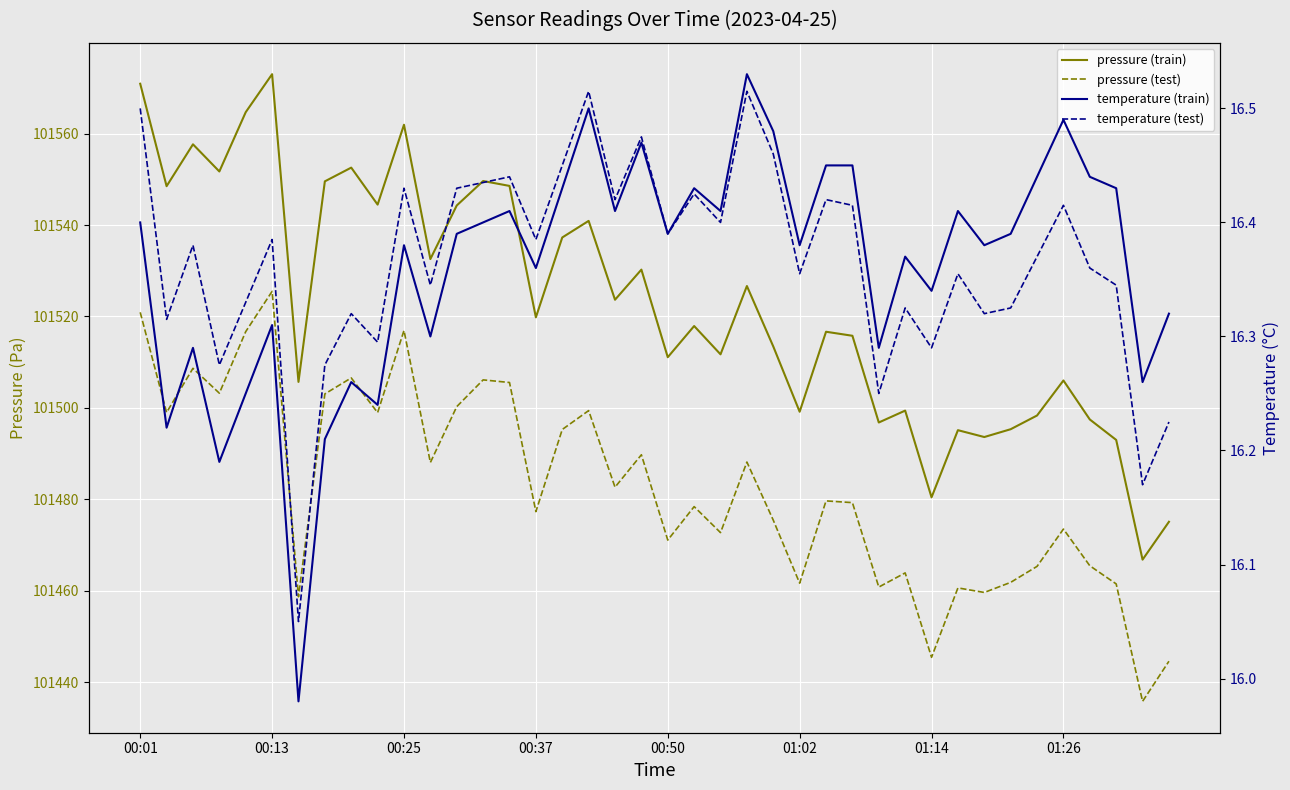

True or false: temperature (test) and pressure (test) cross at least once.

False